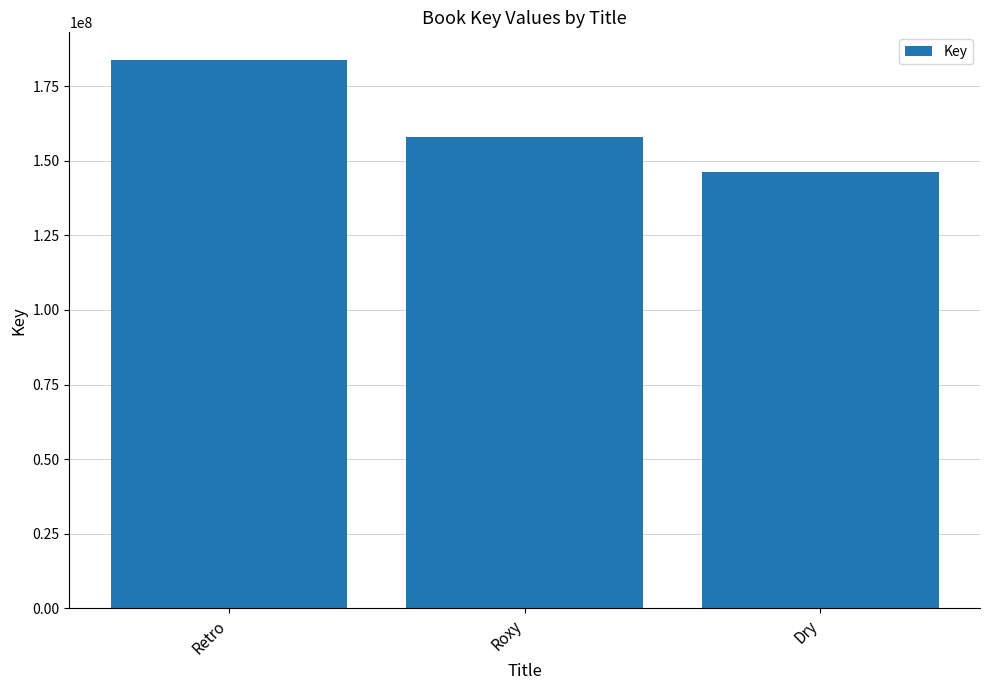

Rank the categories by value from lowest to highest.

Dry, Roxy, Retro